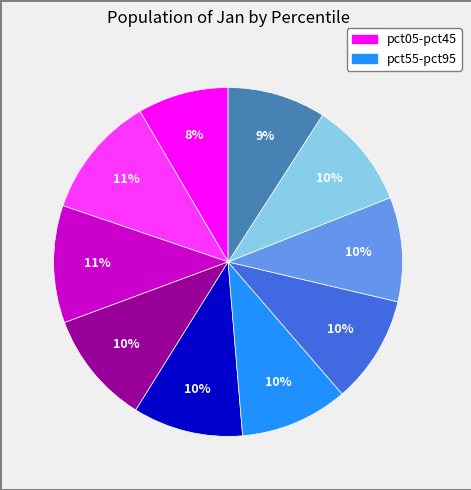

To the nearest percent, what is the difference between the largest and smallest slice percentages?

3%